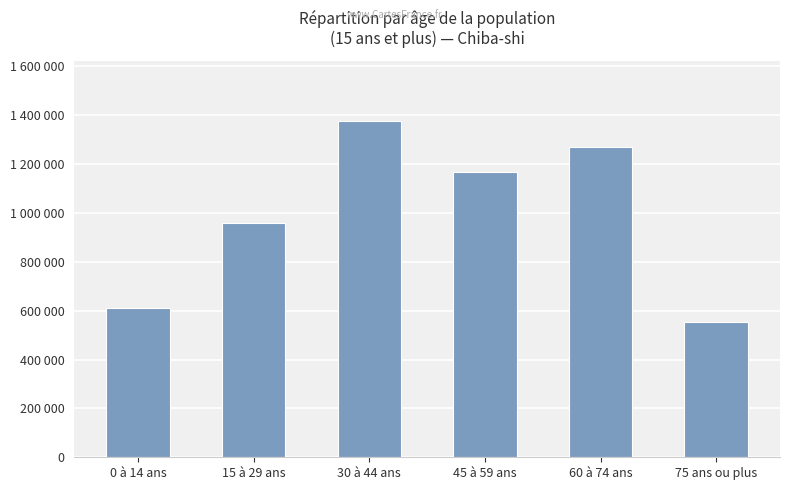

Read the value at 15 à 29 ans.

960465